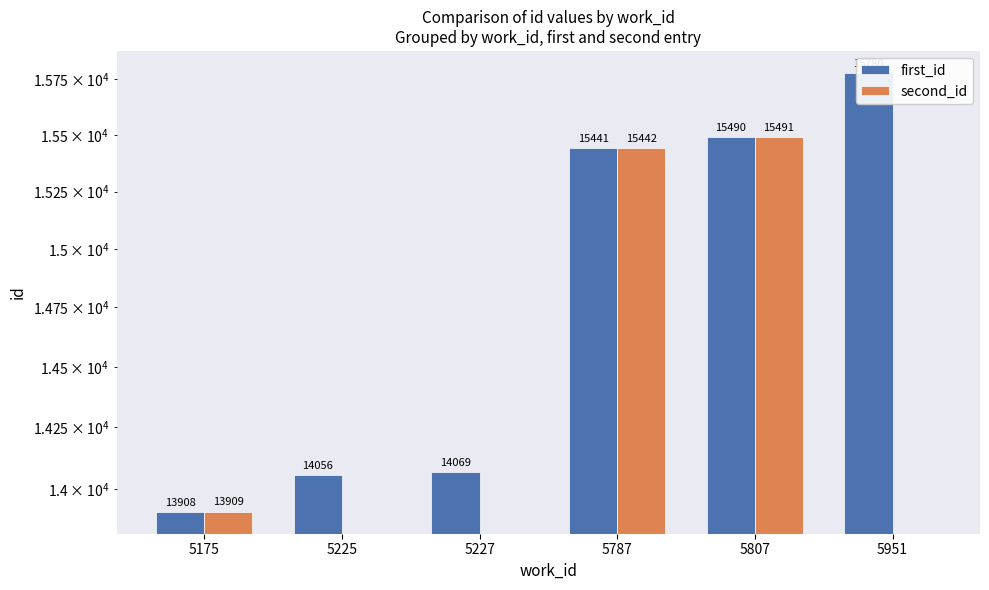

Which series has the widest spread of values?

second_id